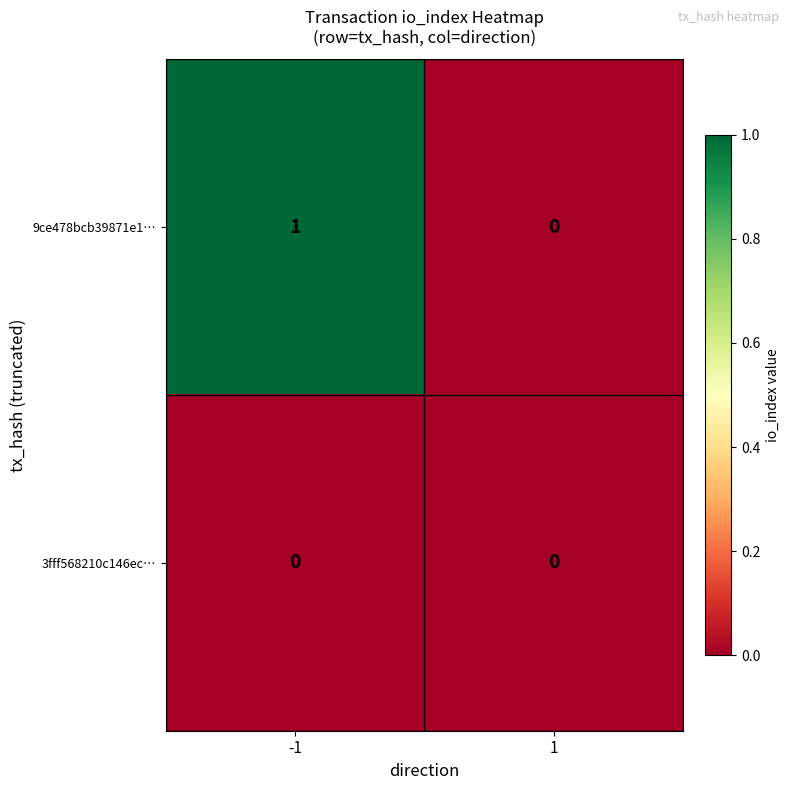

List the series in order of their overall mean, highest first.

9ce478bcb39871e1…, 3fff568210c146ec…